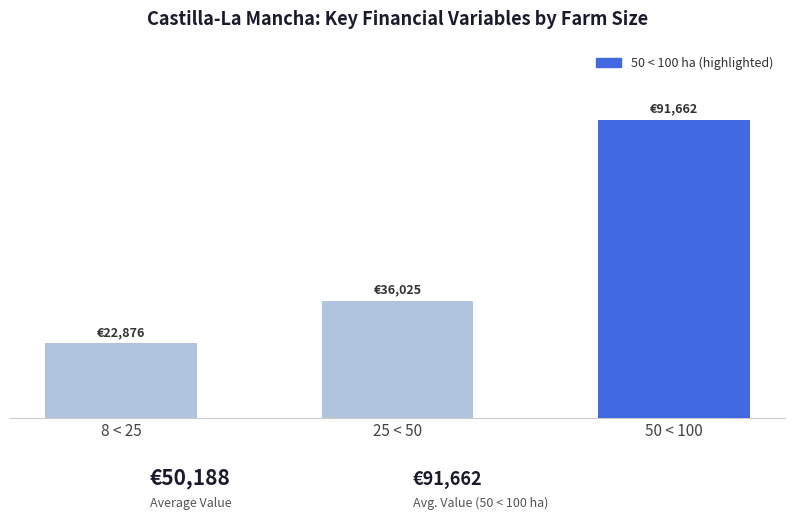

Does the chart contain any negative values?

No